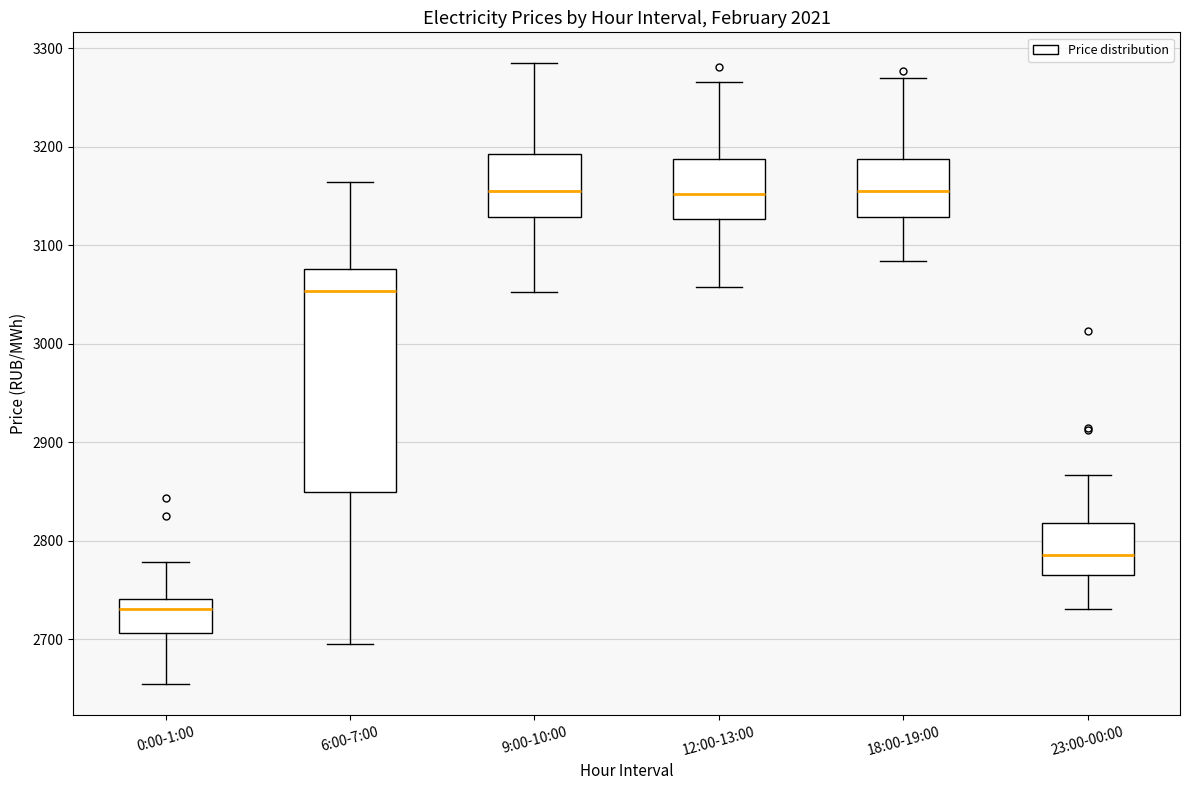

Which box is the tallest, from its lower edge to its upper edge?

6:00-7:00